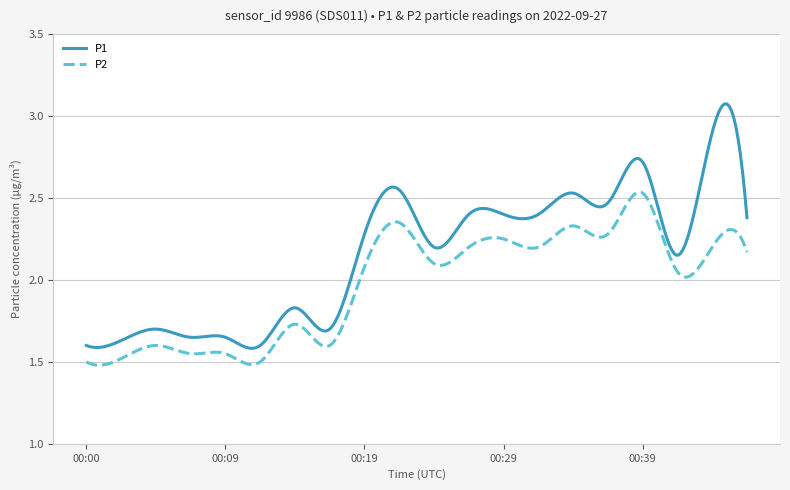

How many lines are shown in the chart?

2